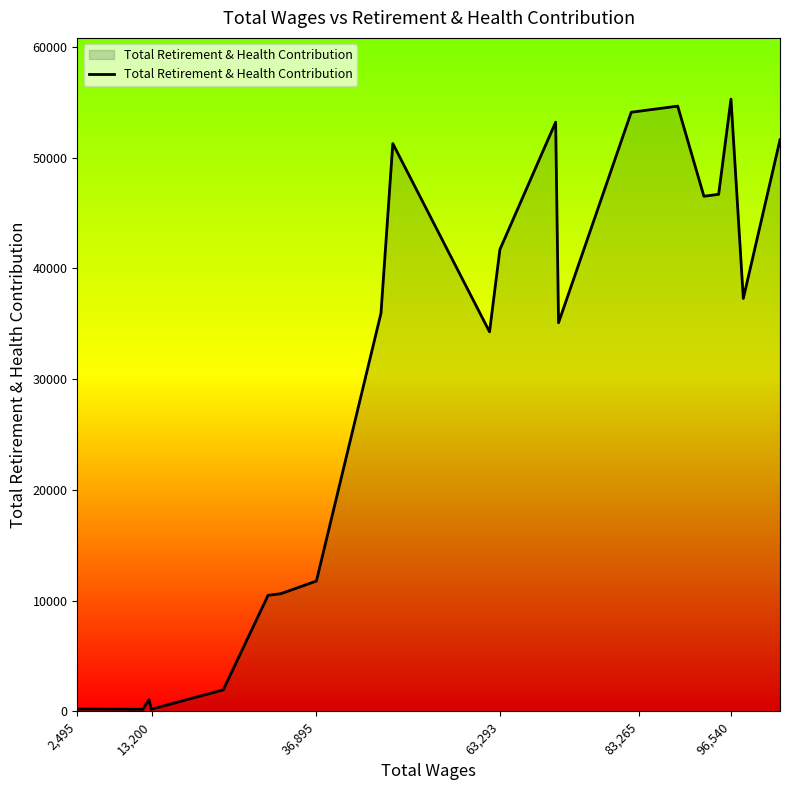

What is the maximum value shown in the chart?

55275